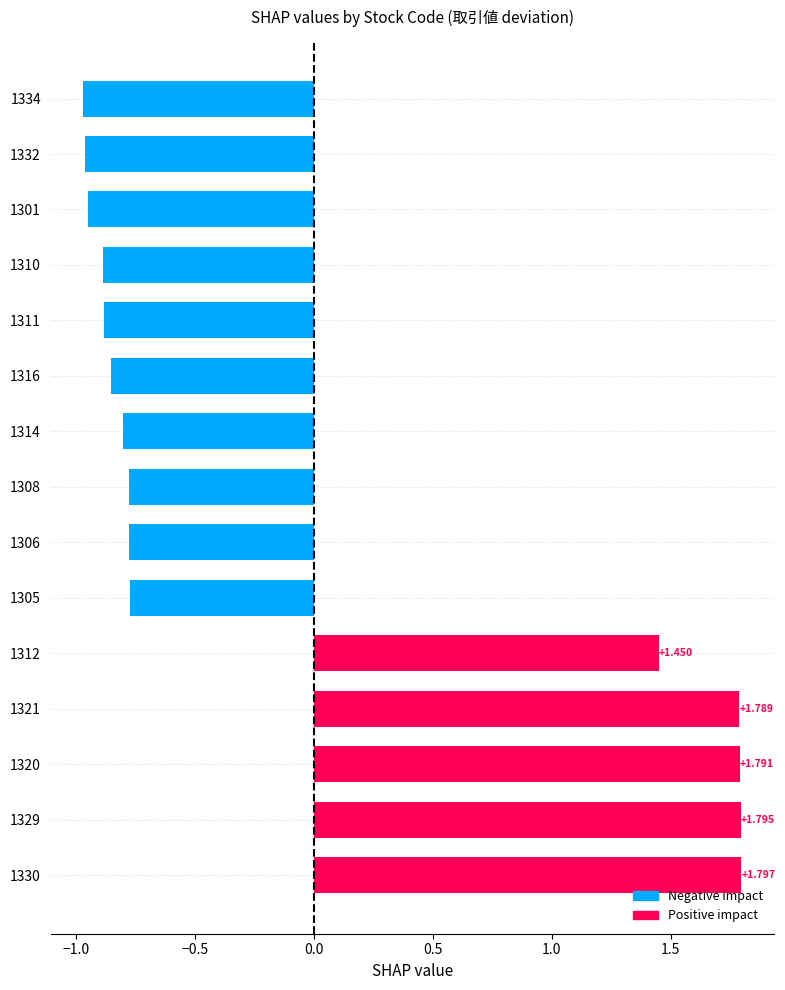

Rank the categories by value from highest to lowest.

1330, 1329, 1320, 1321, 1312, 1305, 1306, 1308, 1314, 1316, 1311, 1310, 1301, 1332, 1334